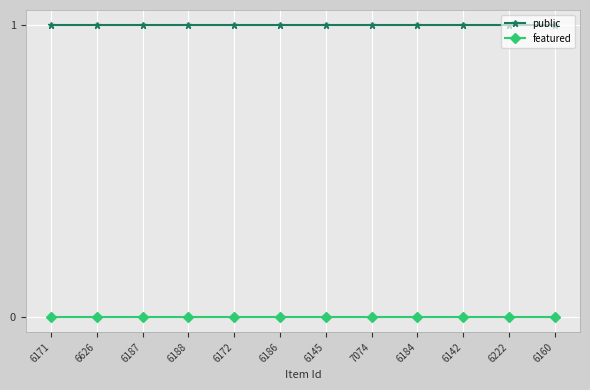

True or false: featured and public intersect in this chart.

False